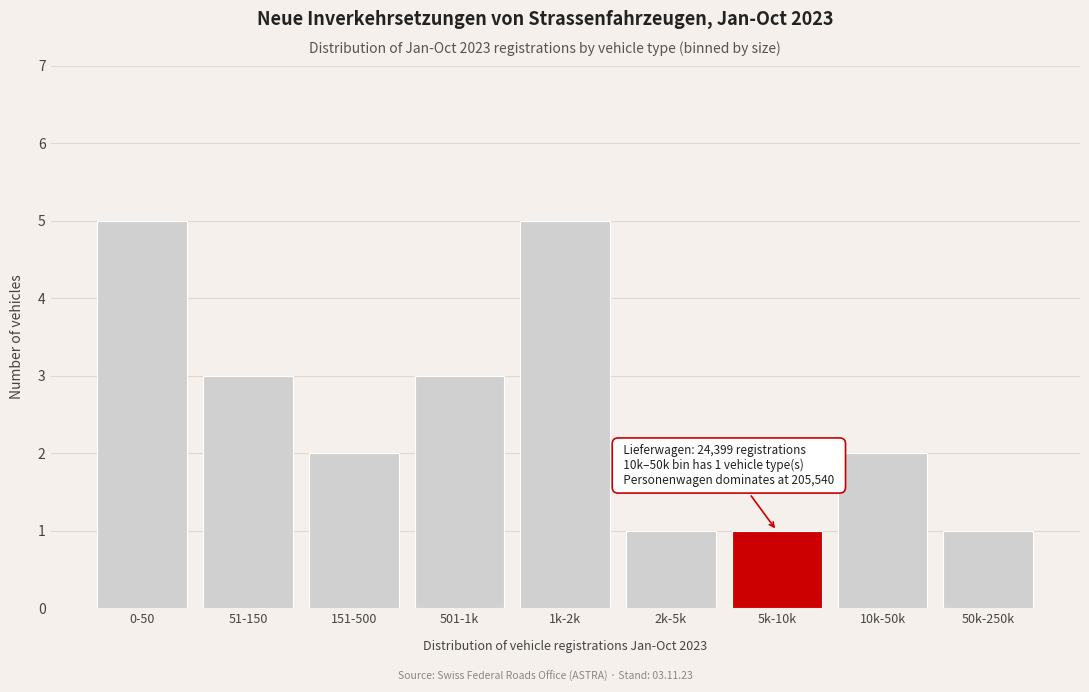

Reading right to left, list all the values displayed in this chart.

50k-250k=1	10k-50k=2	5k-10k=1	2k-5k=1	1k-2k=5	501-1k=3	151-500=2	51-150=3	0-50=5